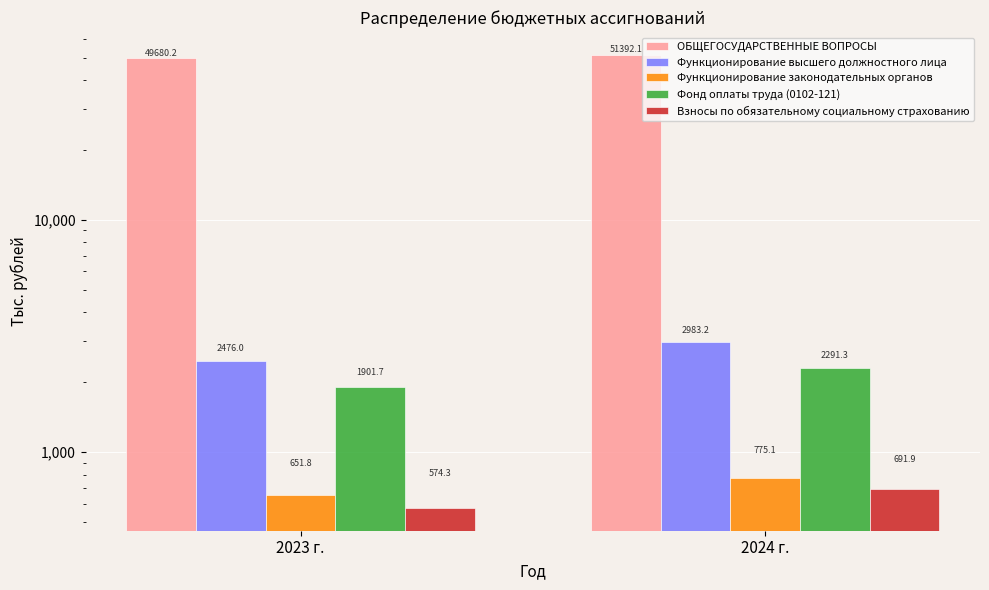

The value of ОБЩЕГОСУДАРСТВЕННЫЕ ВОПРОСЫ at 2023 г. is 49680.2. True or false?

True